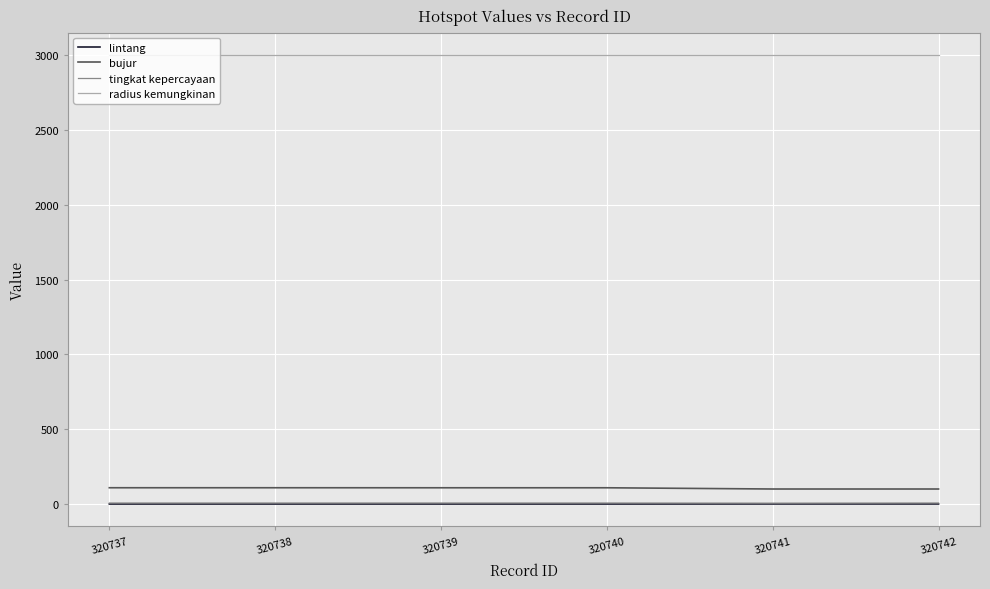

What is the greatest value displayed?

3000.0